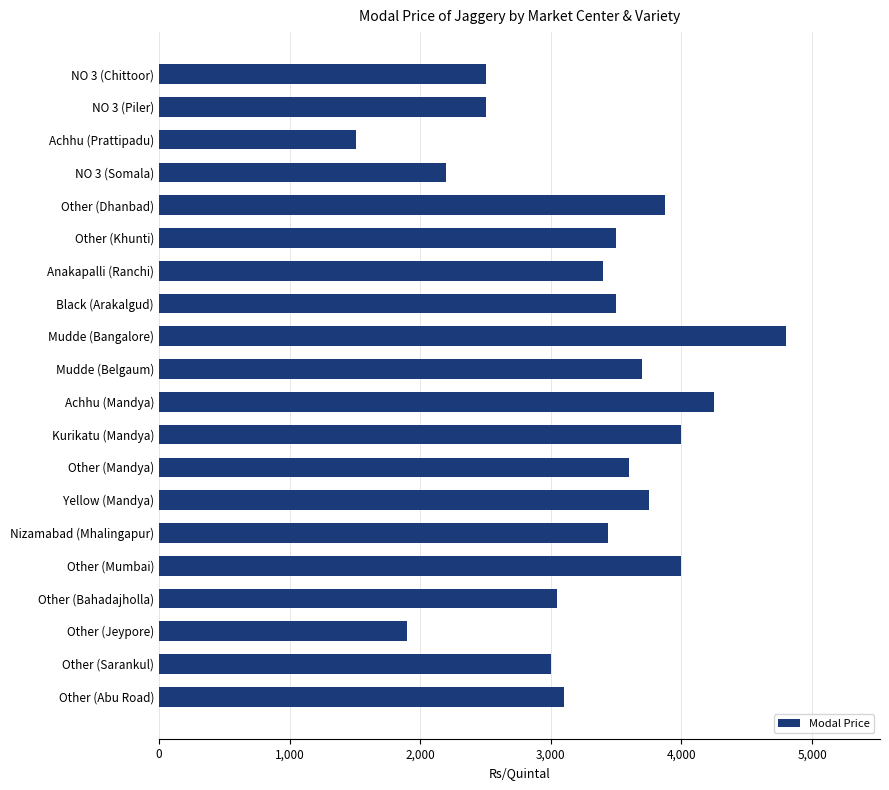

The chart shows a value of 4000 at Other (Mumbai). True or false?

True